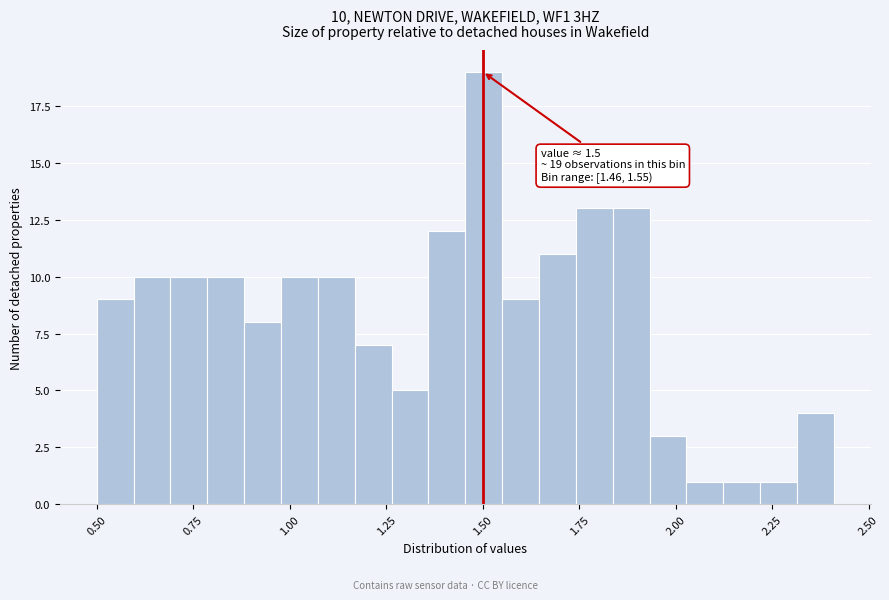

Around what value on the x-axis is the tallest bar? Give the approximate position of its centre, as read against the axis.

1.50